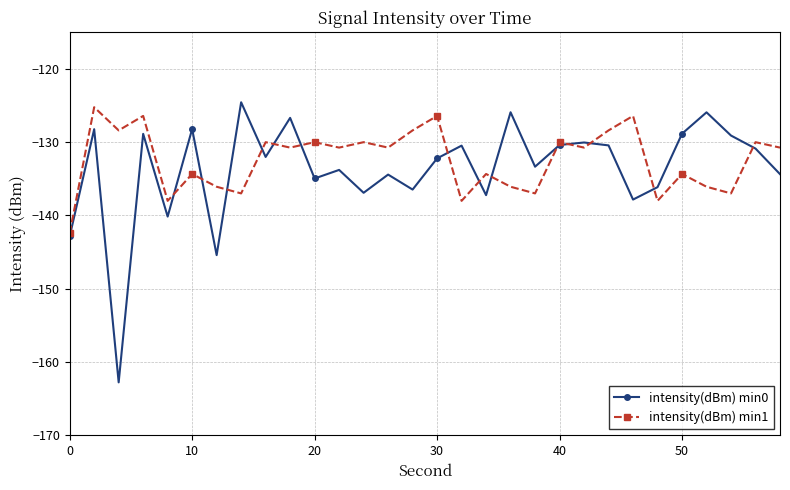

True or false: intensity(dBm) min1 has more than 0 points higher than both neighbors.

True